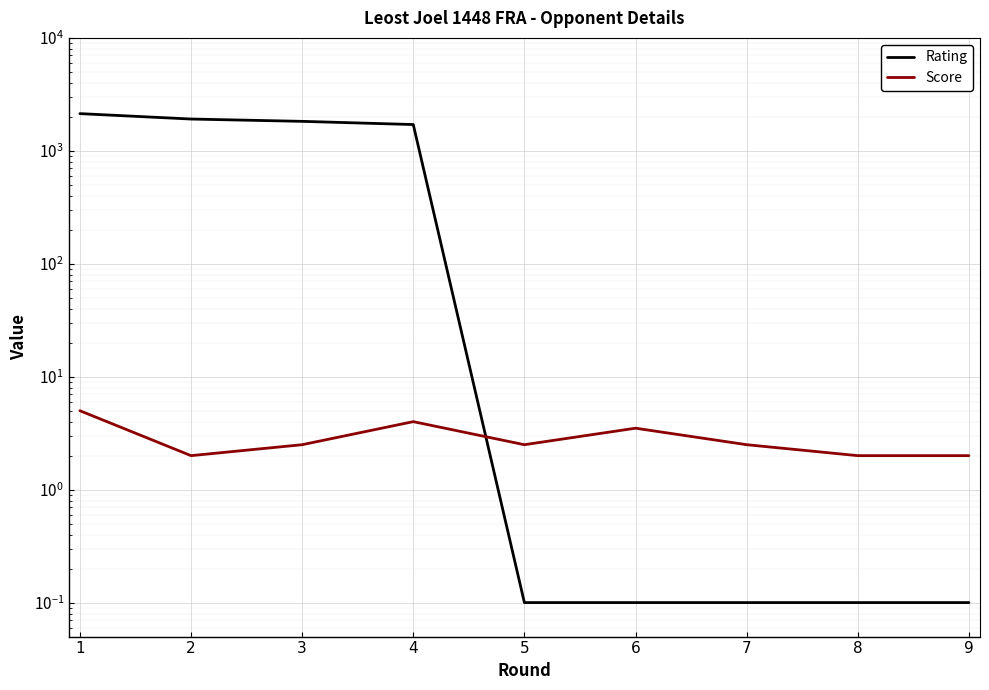

List the labels in order of Score value, smallest first.

2, 8, 9, 3, 5, 7, 6, 4, 1